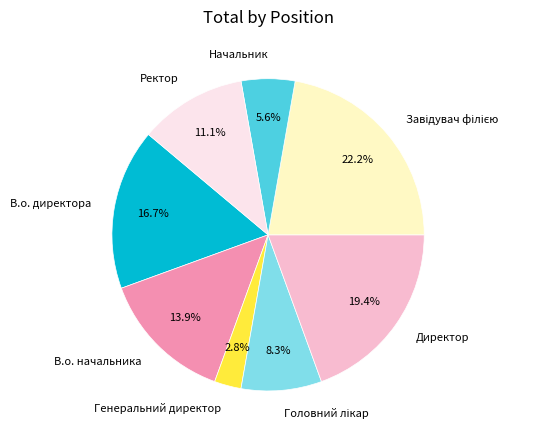

What is the total percentage of Директор and Начальник?

25.0%